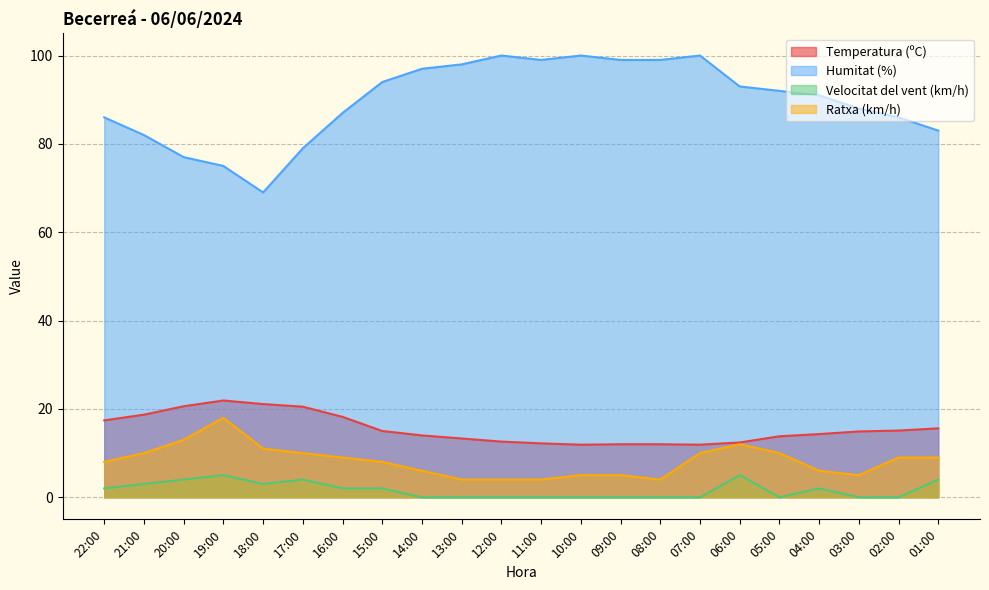

How many interior local valleys does the Ratxa (km/h) series have?

2